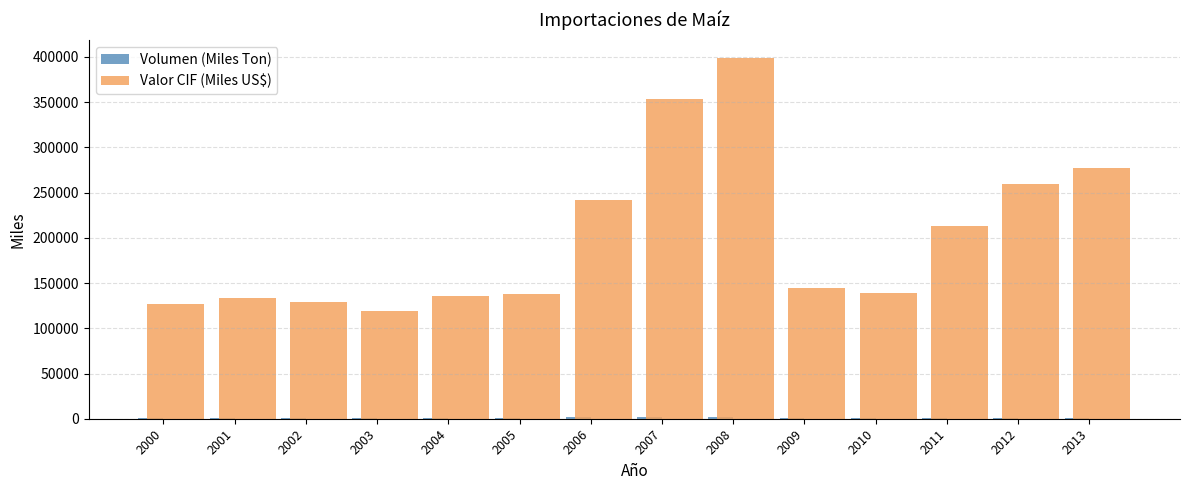

How many data points in Valor CIF (Miles US$) are above 144348?

7